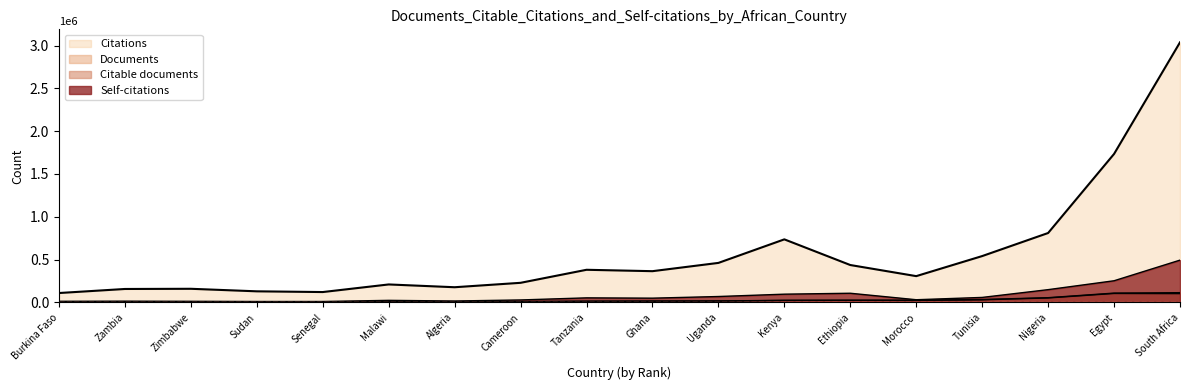

Reading right to left, list all the values displayed in this chart.

Documents: 114555	109553	55970	34622	26767	26119	25306	17683	16423	14610	10306	9095	8116	7002	6641	6522	5984	5584
Citable documents: 103594	105484	53035	31472	24118	25410	23704	16565	15613	13941	9780	8754	7524	6555	6314	6117	5570	5353
Citations: 3036943	1734158	811161	541845	307761	437404	737044	462136	365566	381800	229699	178119	210657	121831	130355	159935	157734	110503
Self-citations: 494583	253752	149985	59186	32154	107916	97108	69730	50498	54045	29675	17361	24911	11632	11650	13951	15612	14000